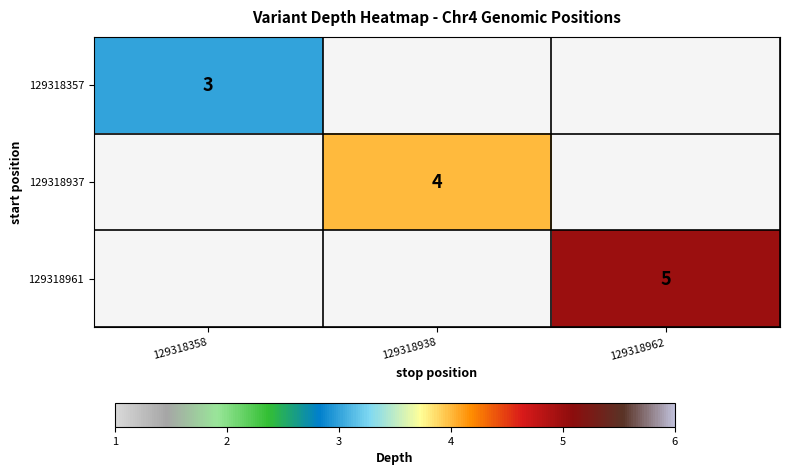

True or false: 129318961 has a value of 8 at 129318962.

False